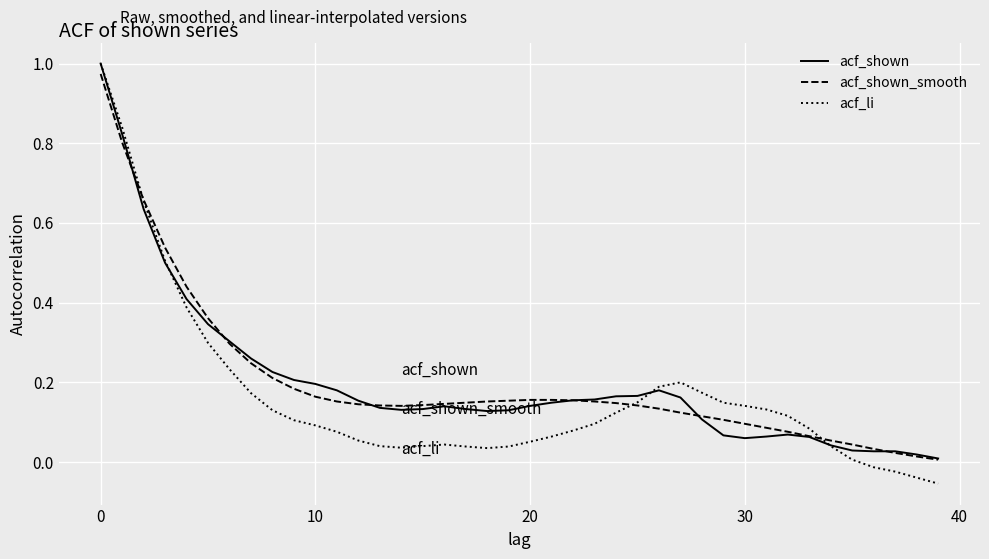

After their last crossing, which series has the higher values: acf_shown_smooth or acf_li?

acf_shown_smooth